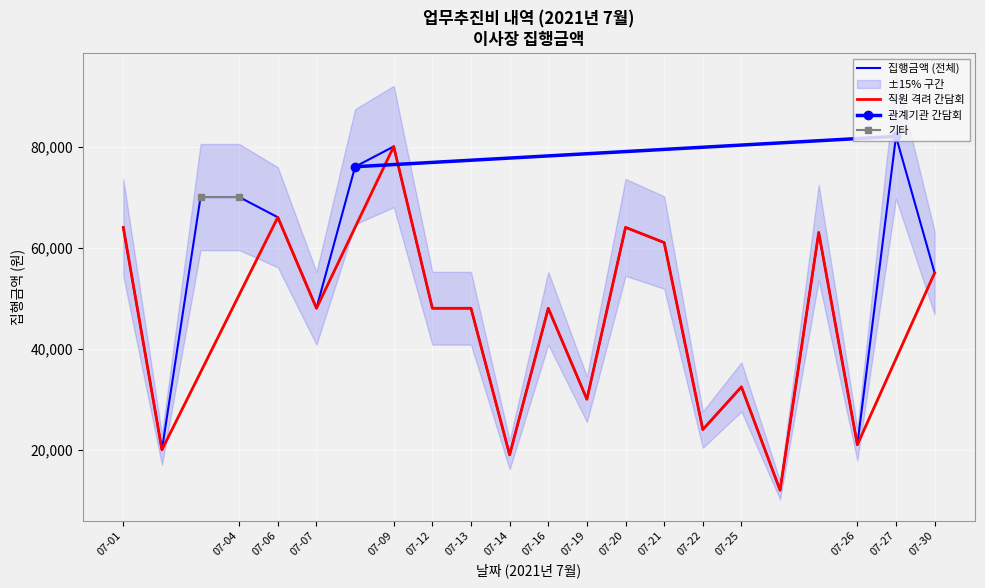

What is the lowest value of the 집행금액 (전체) series?

12000